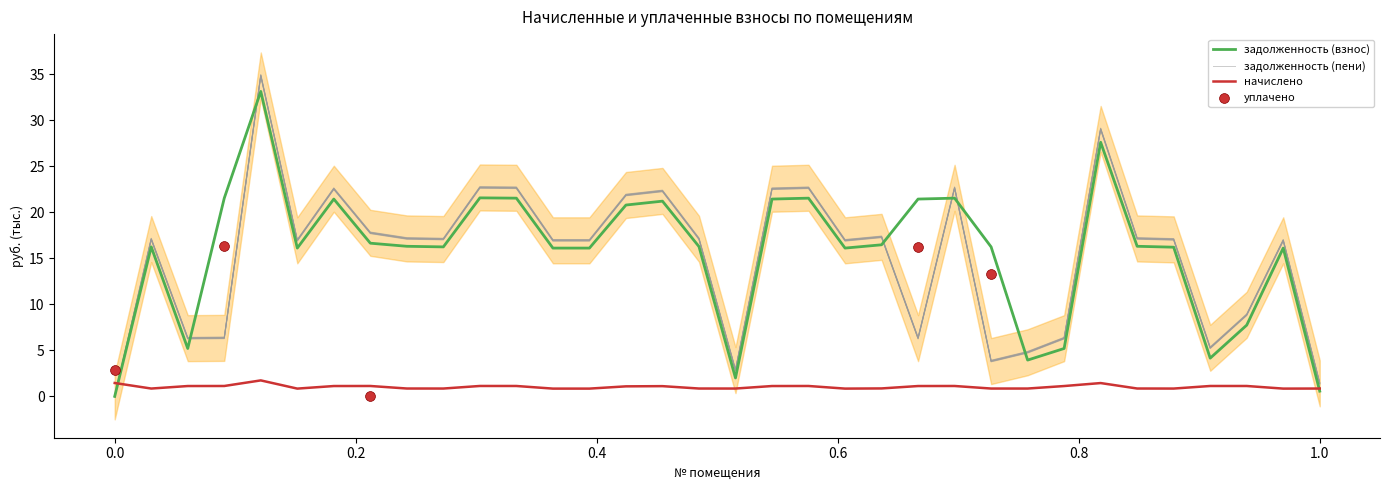

Is the value of начислено at 31 greater than the value of задолженность (пени) at 14?

No